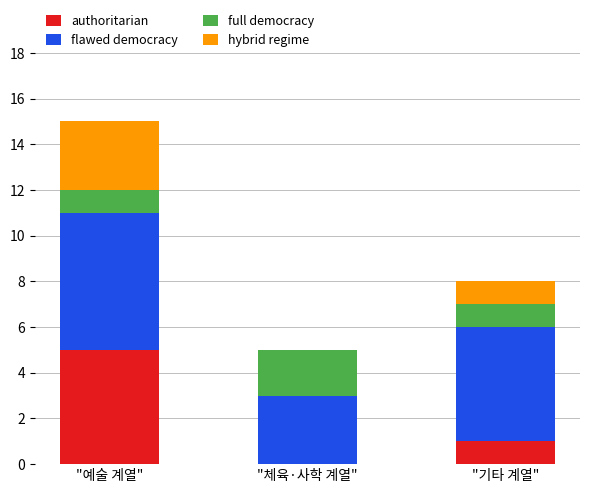

Are the bars horizontal?

No